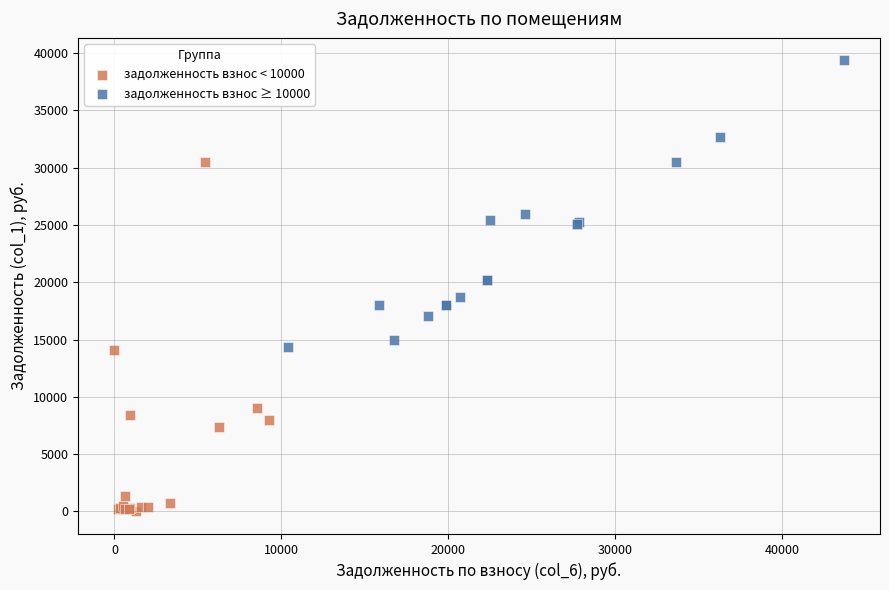

Which series has the widest spread of Y values?

задолженность взнос < 10000